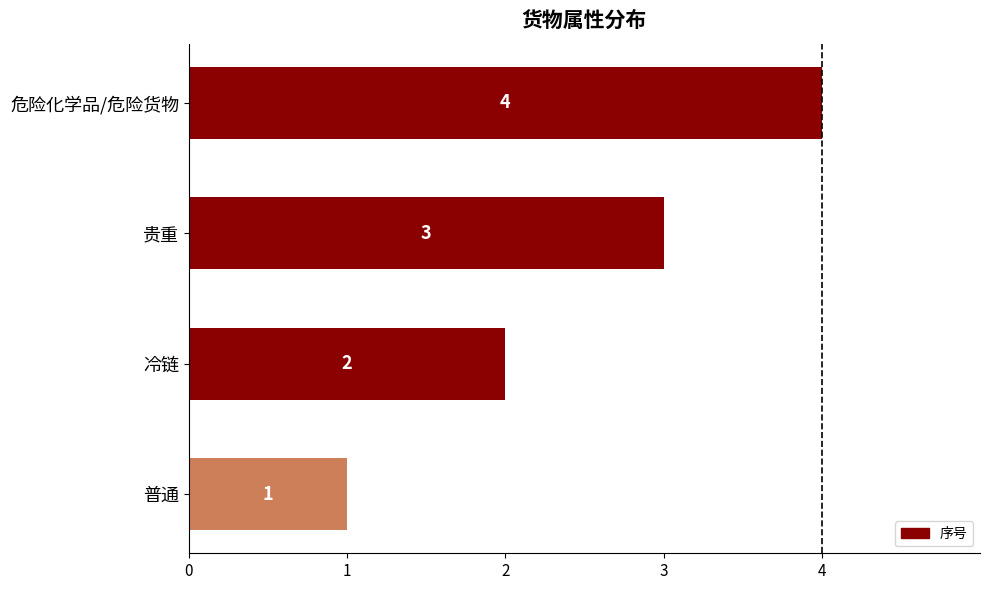

What is the change in value from 普通 to 贵重?

+2